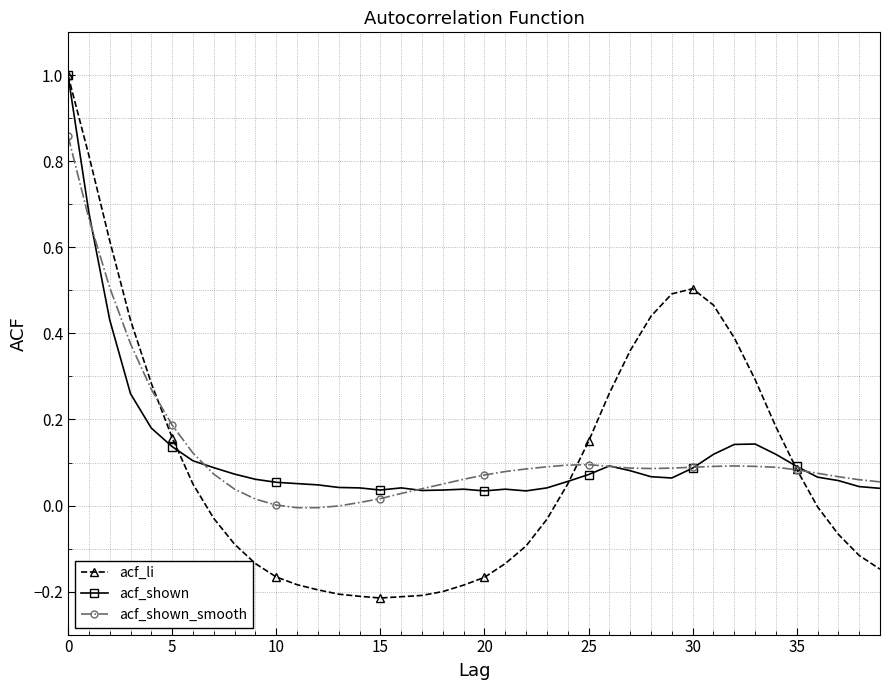

True or false: acf_shown has more than 1 interior local peaks.

True